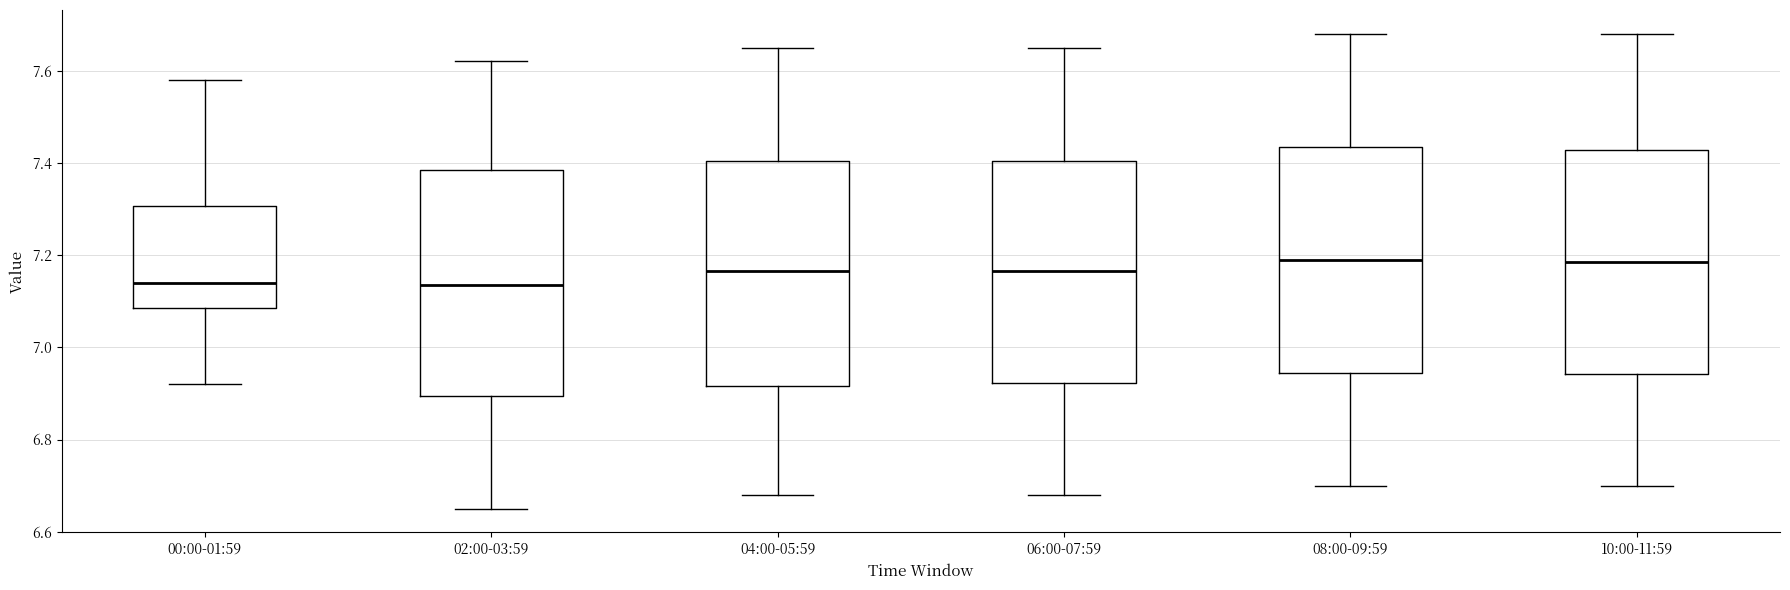

Reading left to right, read every box against the y-axis: the position of its median line, the range the box covers, and the ends of its whiskers. The values are not printed on the chart, so give them approximately, as read against the axis.

00:00-01:59: median 7.14, box 7.08 to 7.30, whiskers 6.92 to 7.58
02:00-03:59: median 7.14, box 6.90 to 7.38, whiskers 6.66 to 7.62
04:00-05:59: median 7.16, box 6.92 to 7.40, whiskers 6.68 to 7.66
06:00-07:59: median 7.16, box 6.92 to 7.40, whiskers 6.68 to 7.66
08:00-09:59: median 7.20, box 6.94 to 7.44, whiskers 6.70 to 7.68
10:00-11:59: median 7.18, box 6.94 to 7.42, whiskers 6.70 to 7.68